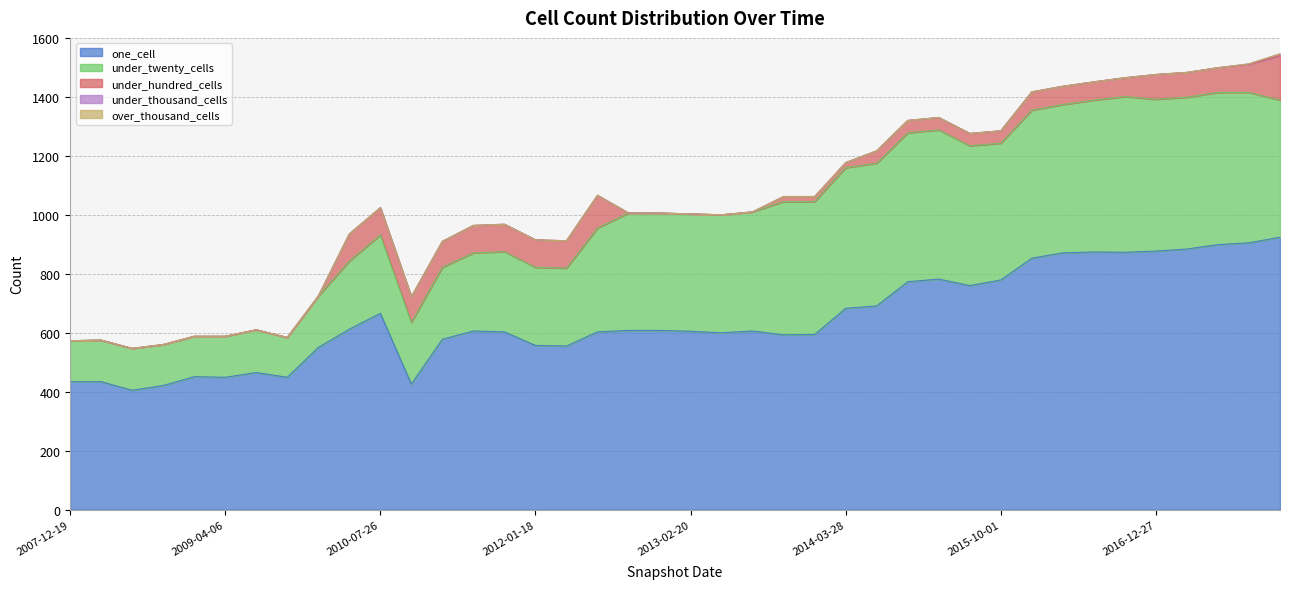

At which category is the sum across all series the highest?

2017-12-22